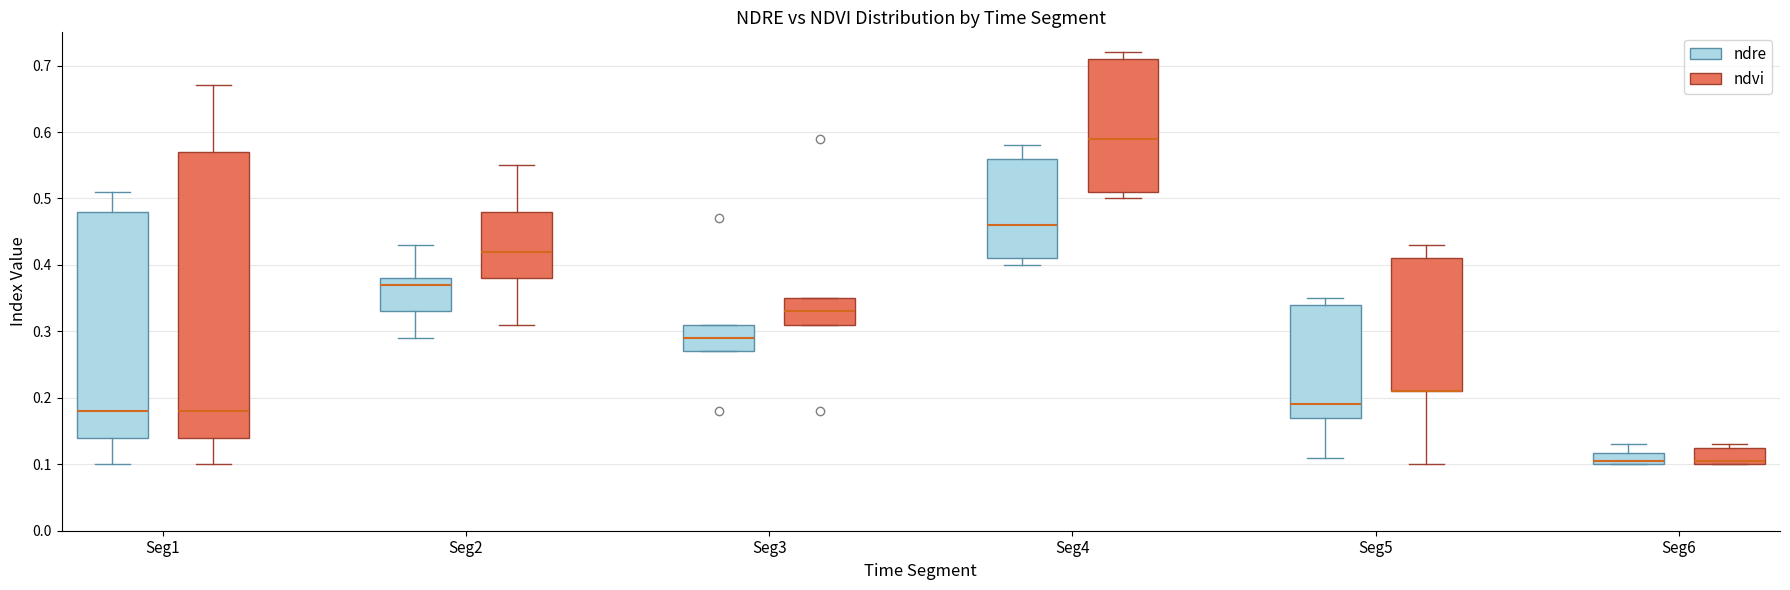

Comparing the boxes themselves (not the whiskers), which one is the tallest?

Seg1 (ndvi)